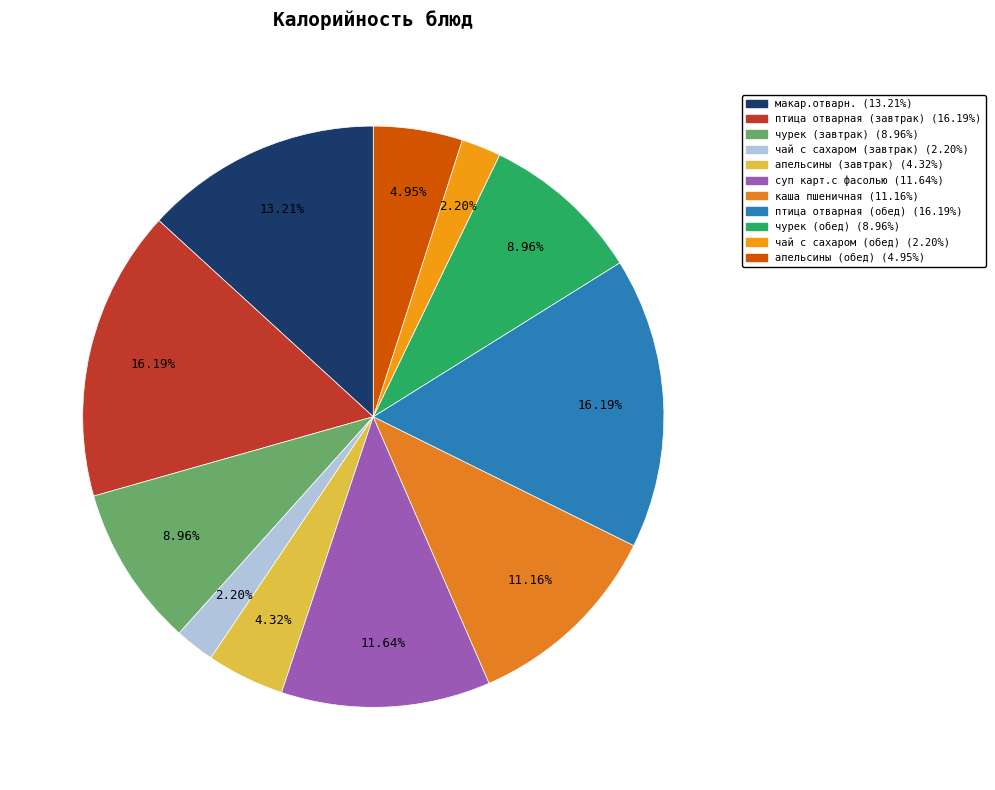

To the nearest percent, what is the difference between the чурек (обед) and апельсины (завтрак) slice percentages?

5%